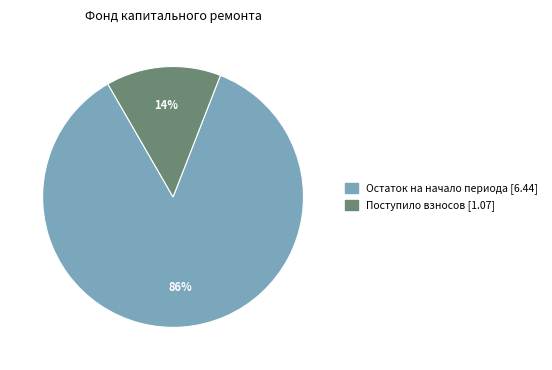

To the nearest percent, what is the difference between the largest and smallest slice percentages?

72%